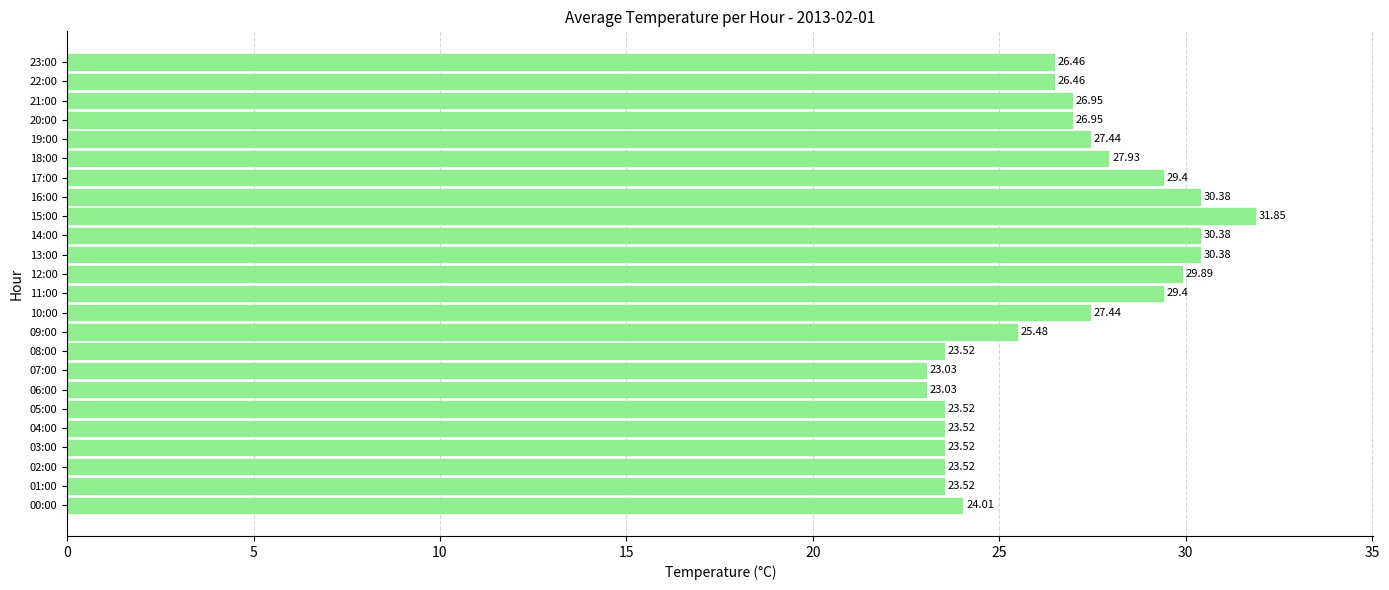

What is the smallest value displayed?

23.0